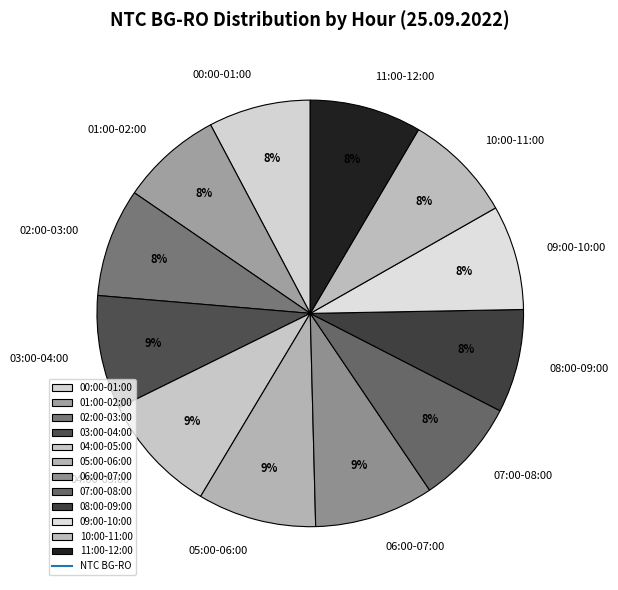

Does 01:00-02:00 account for over 50% of the chart?

No